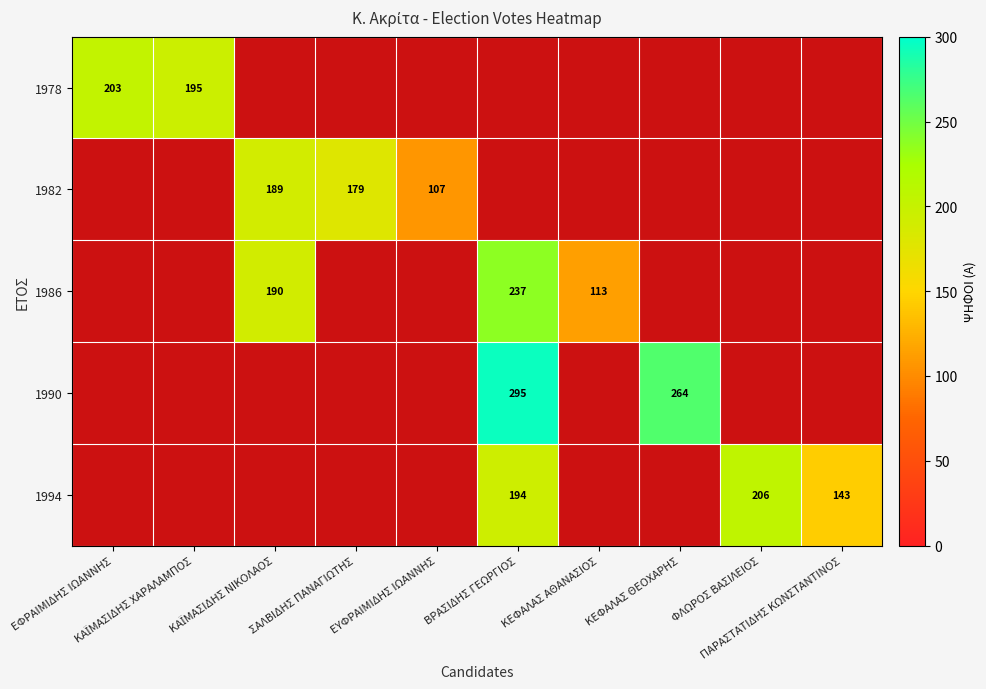

Is it true that 1986 equals 190.0 at ΚΑΪΜΑΣΙΔΗΣ ΝΙΚΟΛΑΟΣ?

True